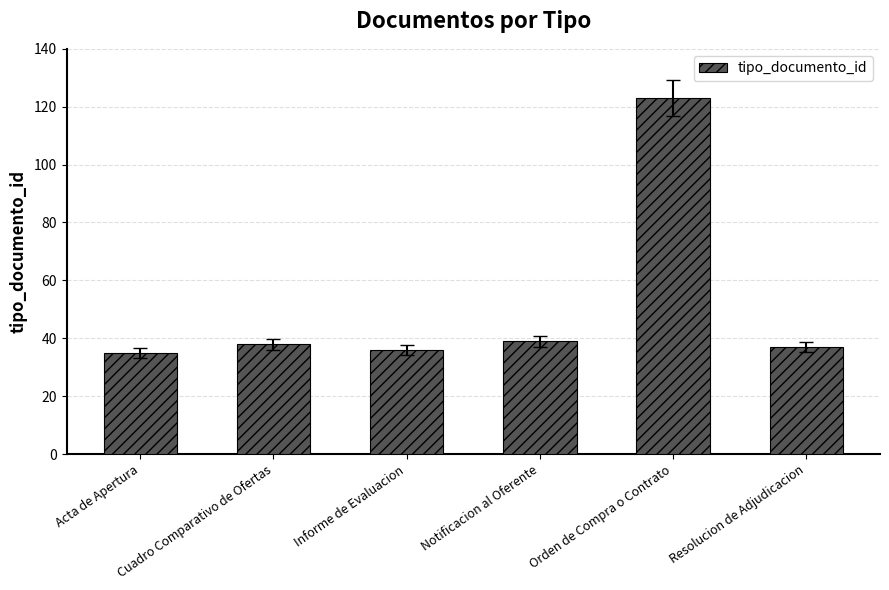

Reading left to right, list all the values displayed in this chart.

Acta de Apertura=35	Cuadro Comparativo de Ofertas=38	Informe de Evaluacion=36	Notificacion al Oferente=39	Orden de Compra o Contrato=123	Resolucion de Adjudicacion=37